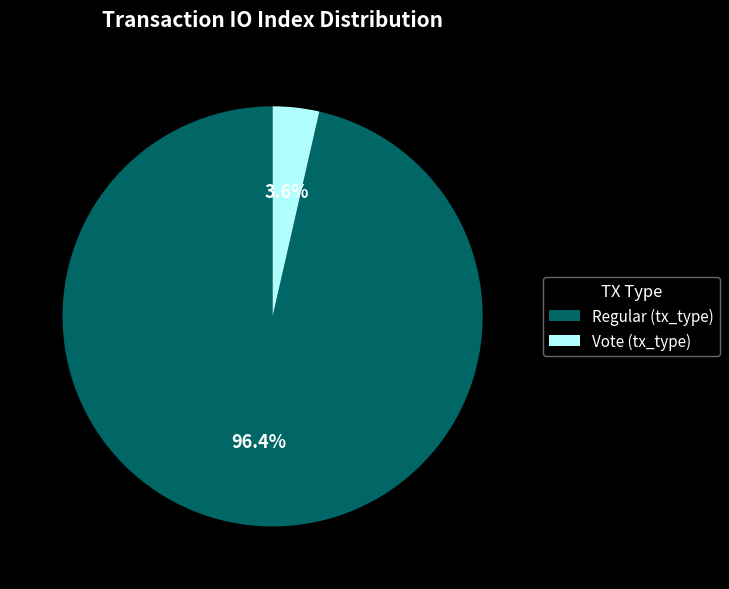

Is there any slice that represents more than half of the pie?

Yes